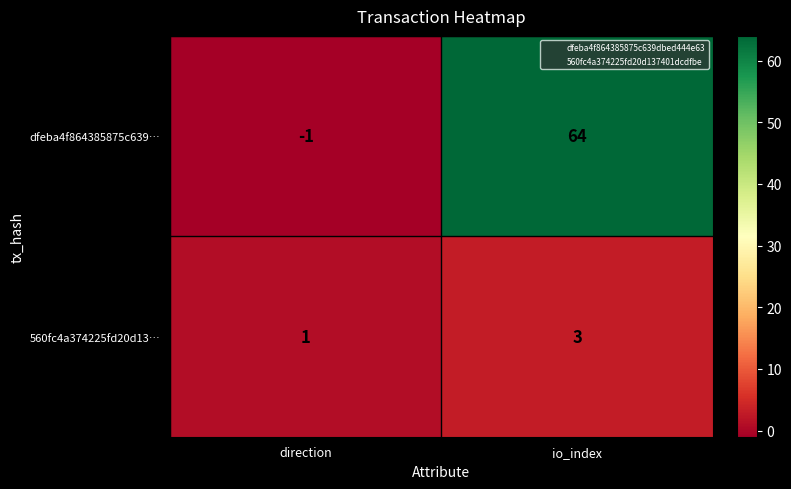

How many distinct data groups are displayed?

2